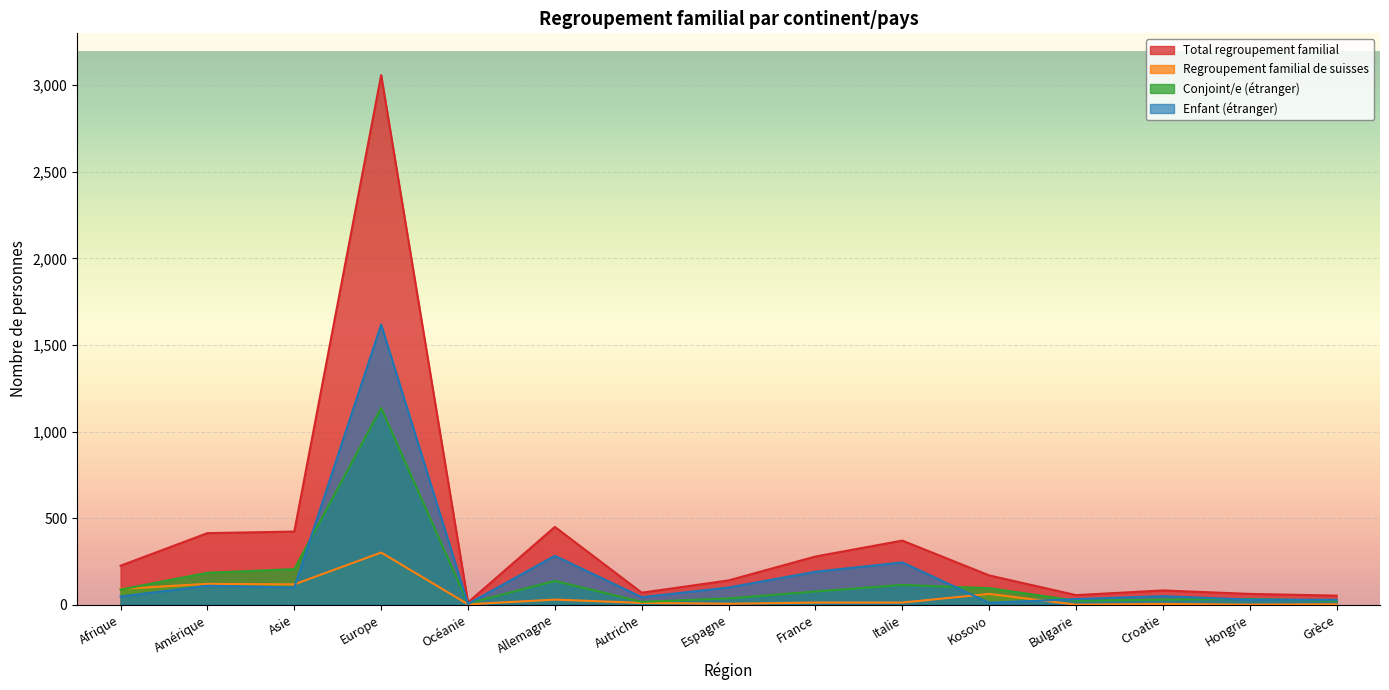

Rank the series at Afrique from lowest to highest value.

Enfant (étranger), Conjoint/e (étranger), Regroupement familial de suisses, Total regroupement familial